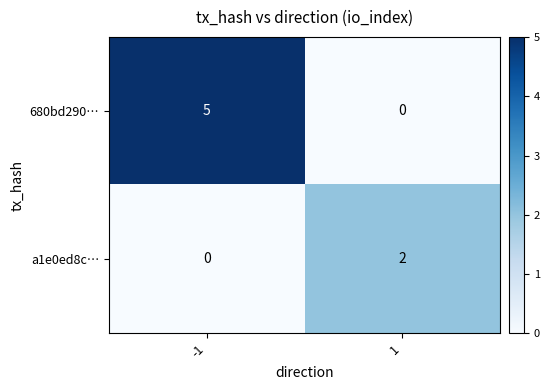

What is the sum of all 680bd290… values?

5